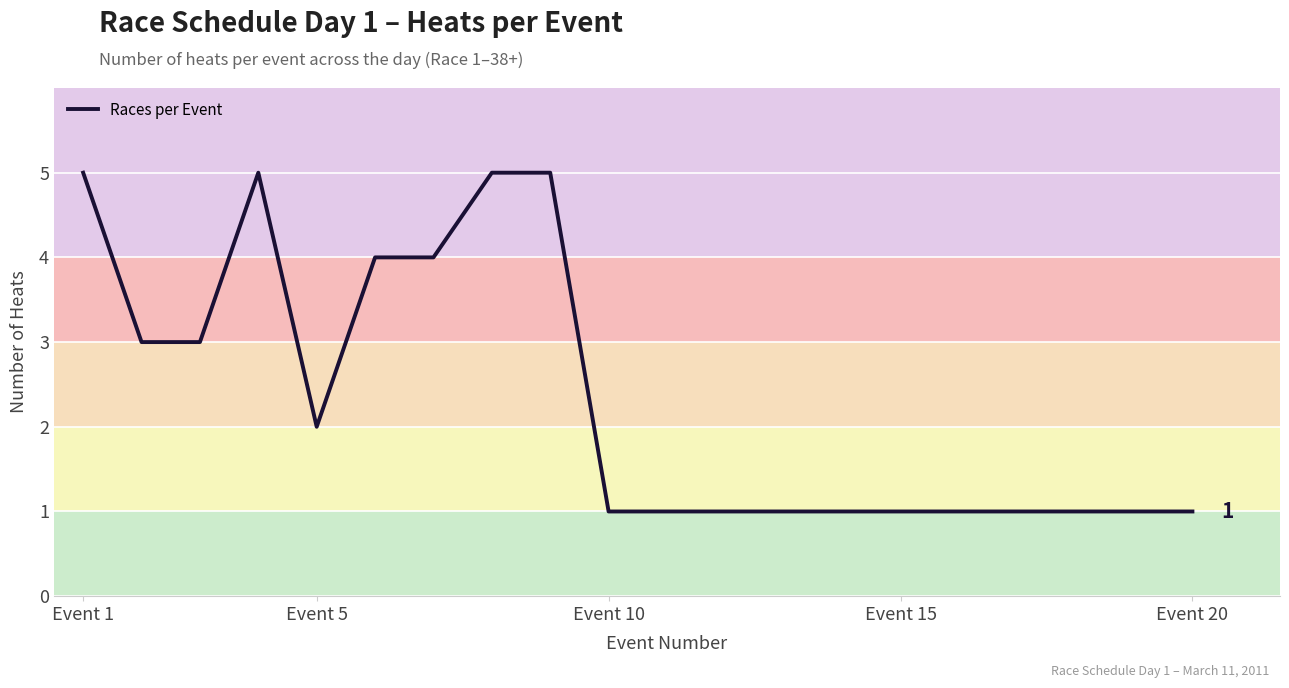

What is the maximum value shown in the chart?

5